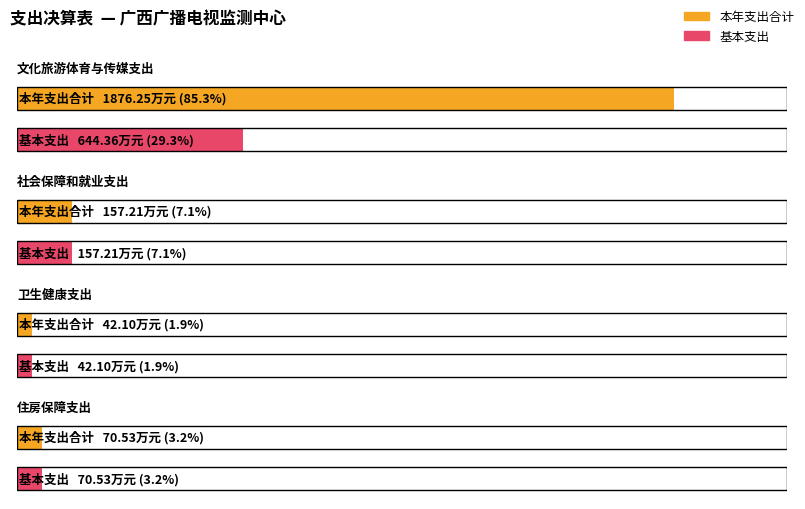

How many values in the 本年支出合计 series are below 157?

2